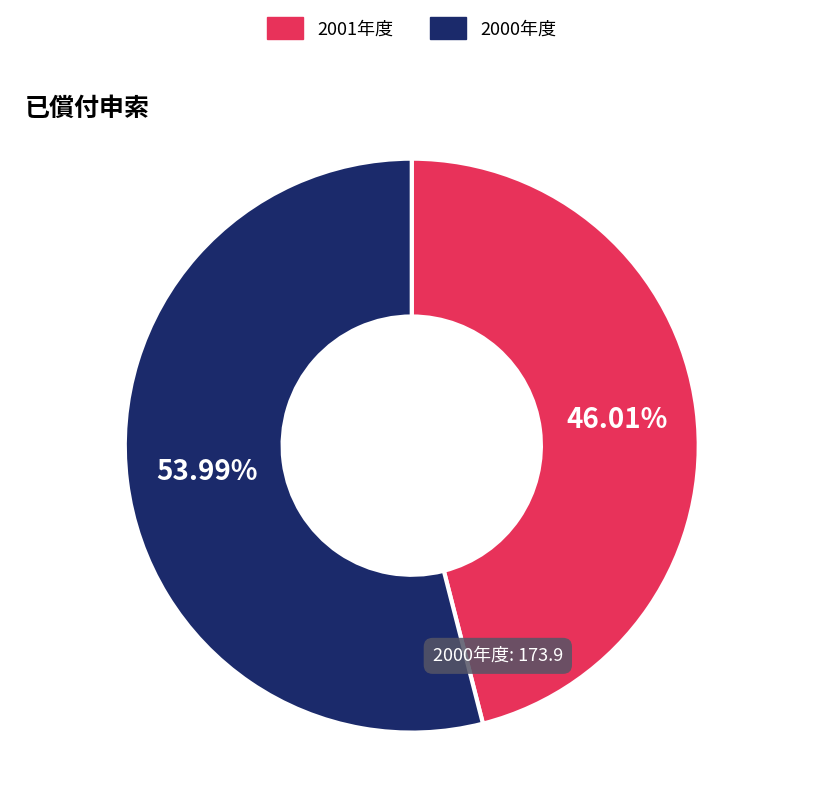

Is there a majority slice in this chart?

Yes